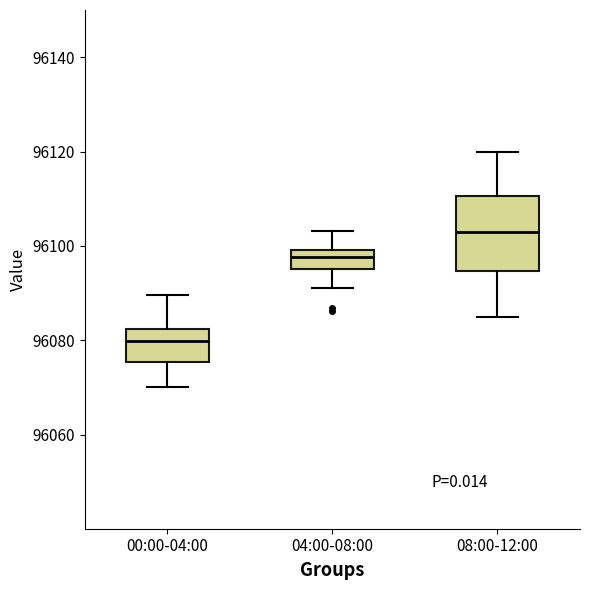

Which box is the tallest, from its lower edge to its upper edge?

08:00-12:00